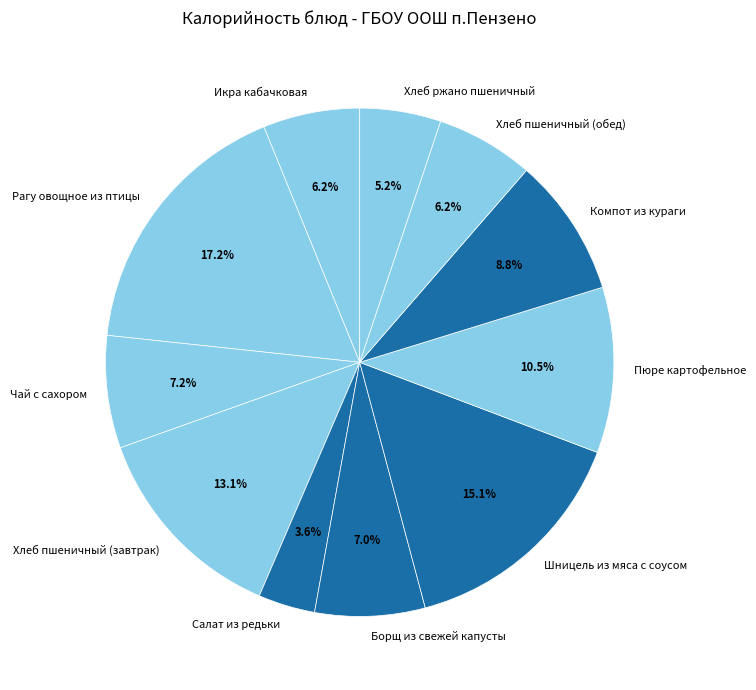

To the nearest percent, what percentage of the pie is Салат из редьки?

4%